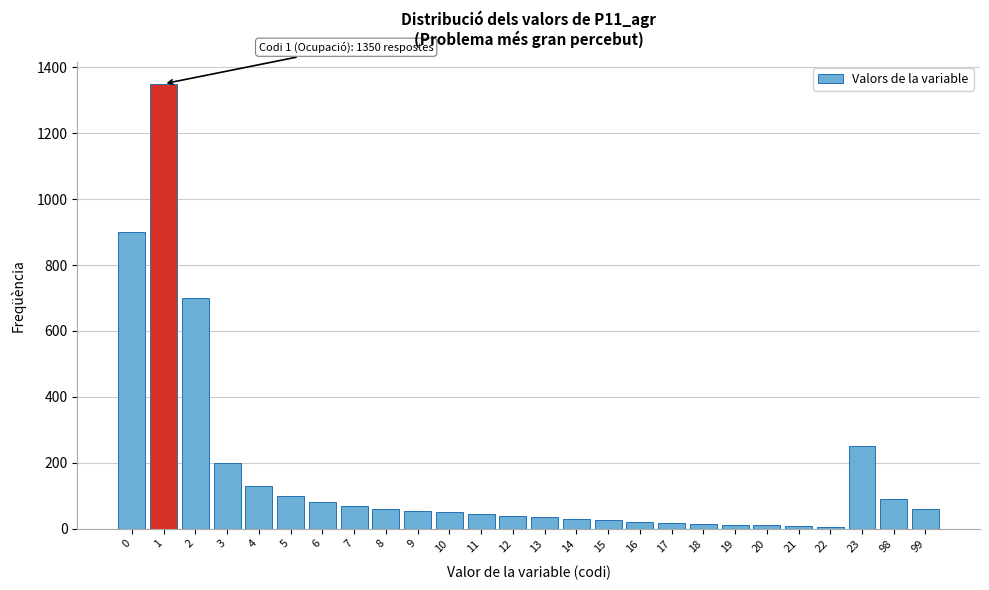

What is the greatest value displayed?

1350